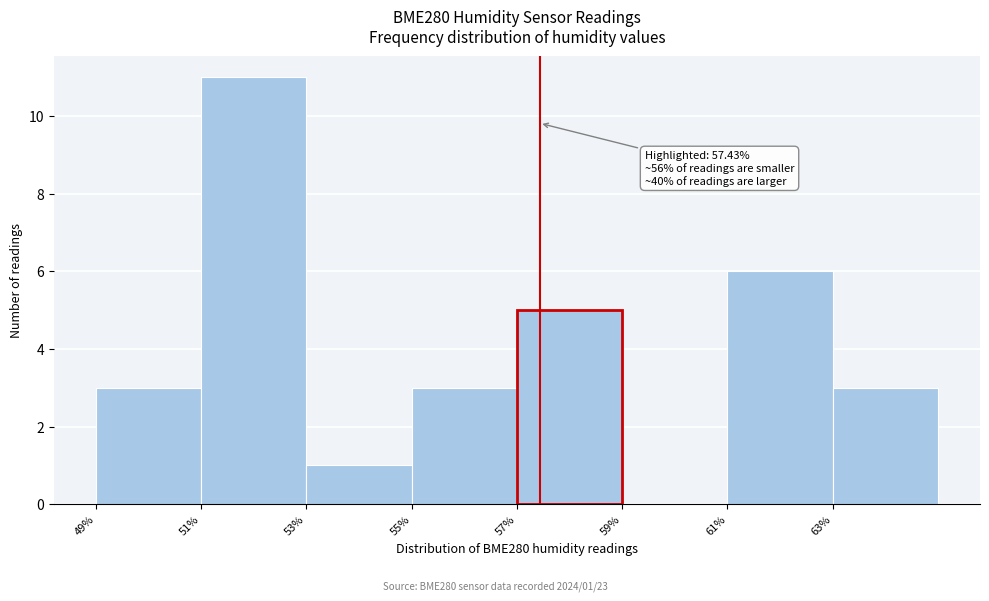

Which range on the x-axis has the tallest bar?

51 to 53